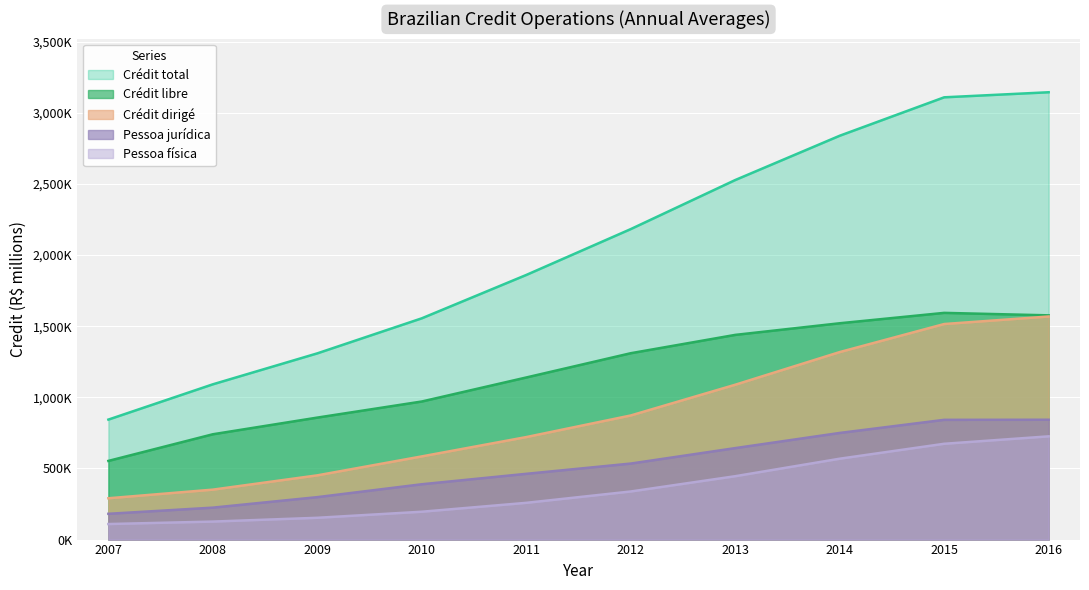

Rank the categories by Crédit total value from lowest to highest.

2007, 2008, 2009, 2010, 2011, 2012, 2013, 2014, 2015, 2016